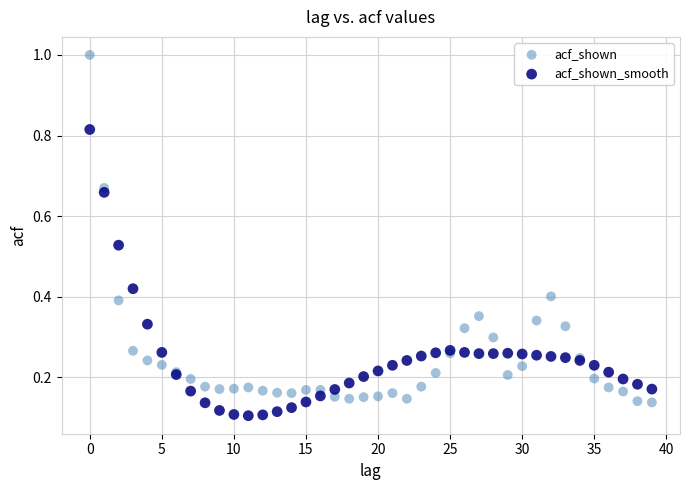

Which series contains the highest Y value?

acf_shown